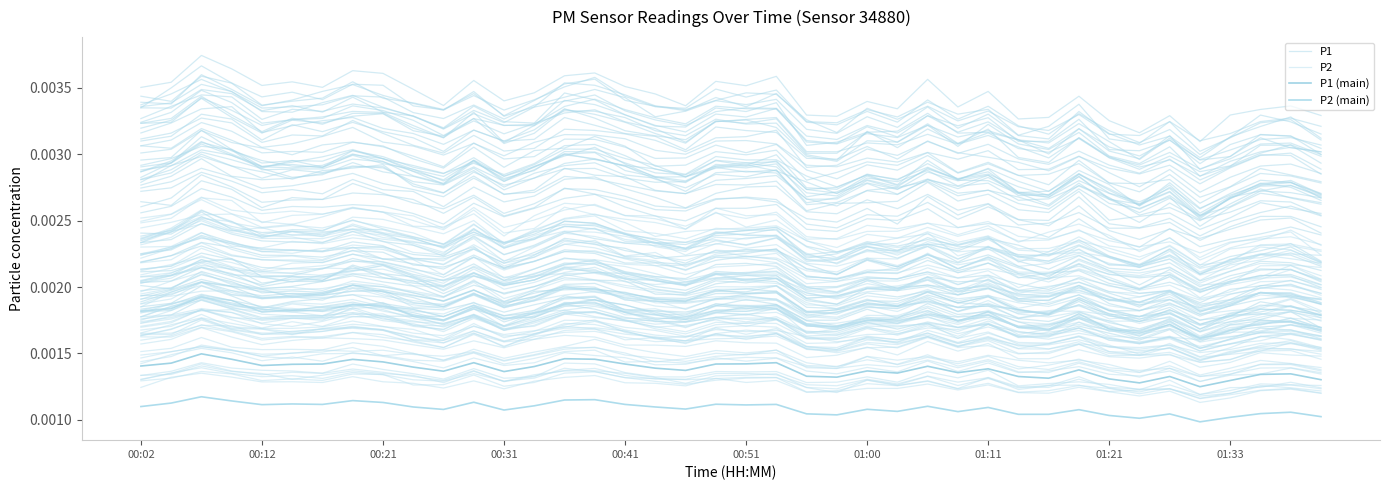

How many series are shown in this chart?

4